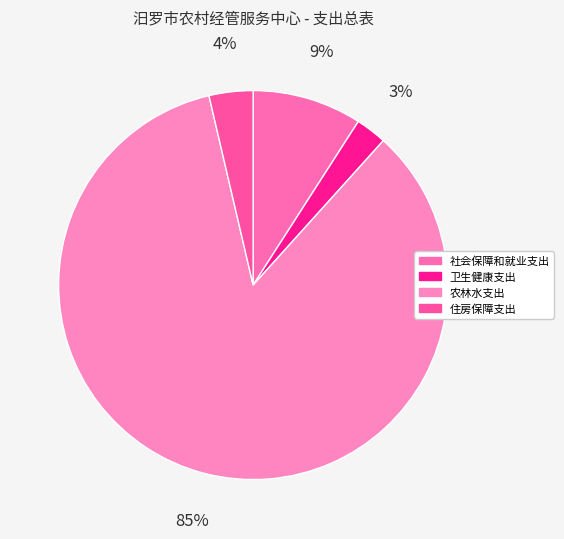

Is there any slice that represents more than half of the pie?

Yes